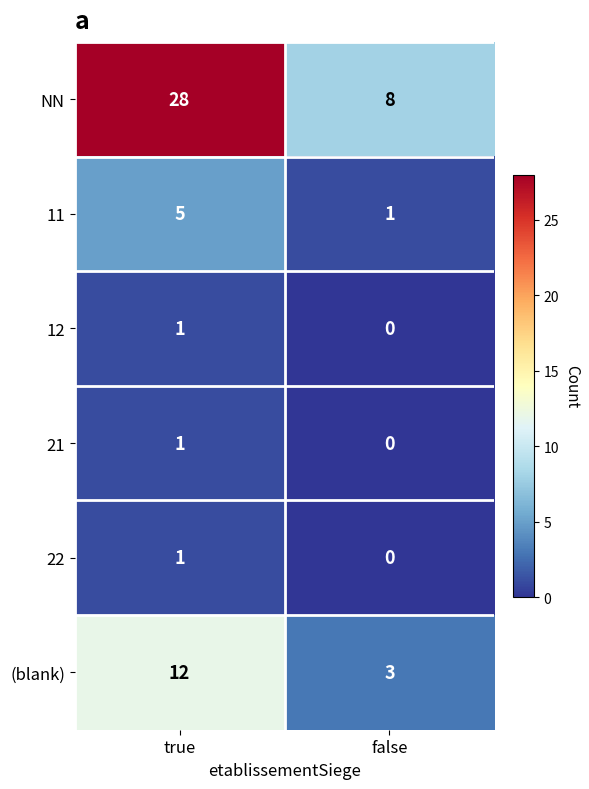

Which category has the highest value in the (blank) series?

true